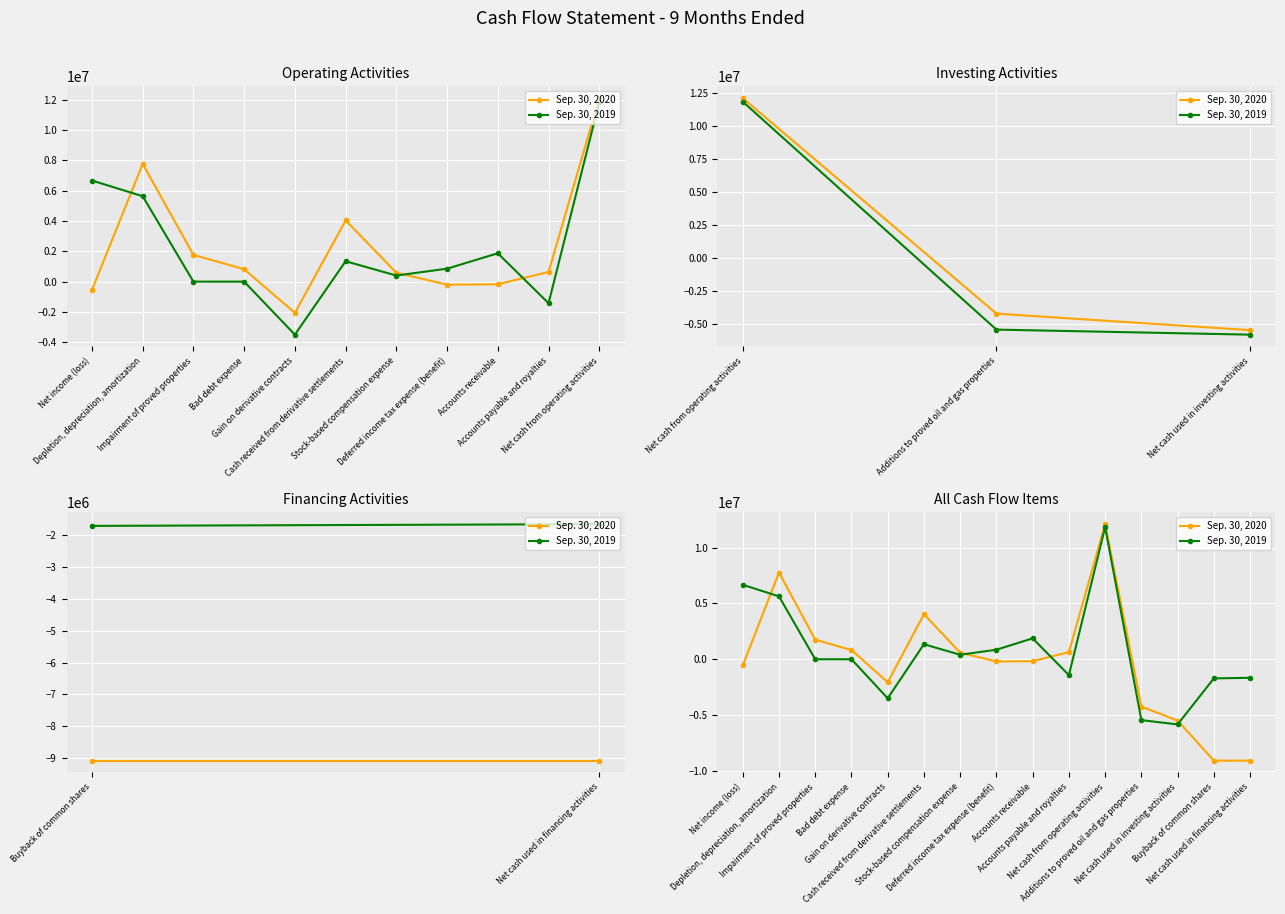

The value of Sep. 30, 2019 at Stock-based compensation expense is 628704. True or false?

False